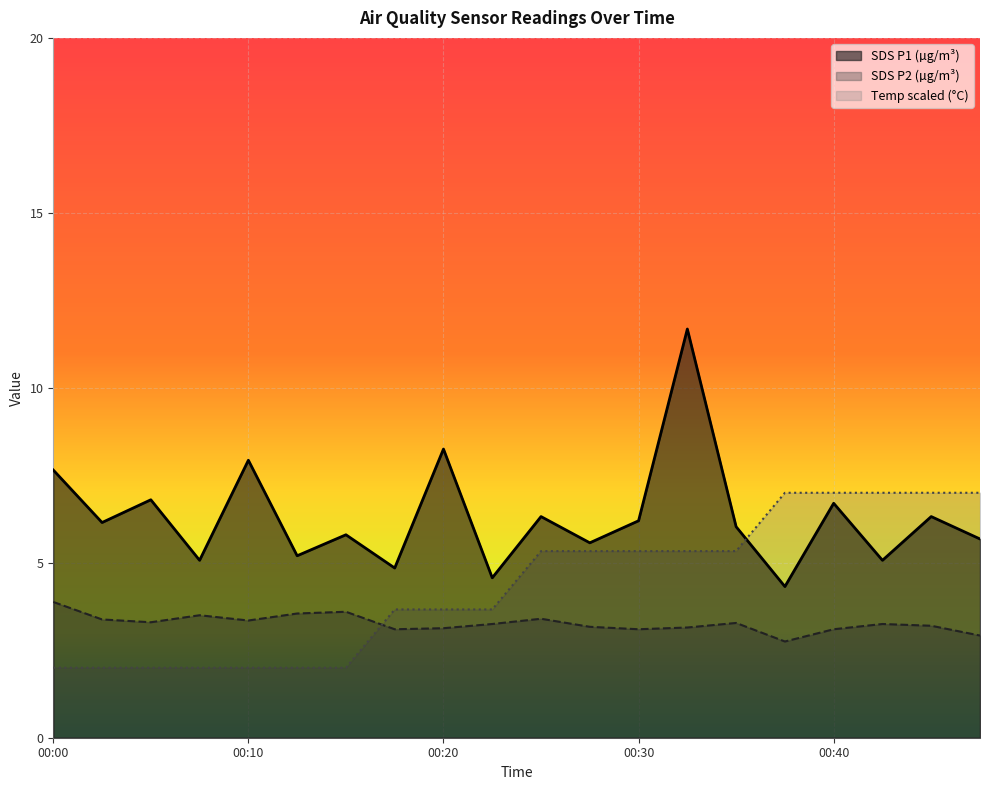

Reading right to left, what are all the values shown in this chart?

SDS_P1: 5.7	6.3	5.1	6.7	4.3	6.0	11.7	6.2	5.6	6.3	4.6	8.2	4.8	5.8	5.2	7.9	5.1	6.8	6.2	7.7
SDS_P2: 2.9	3.2	3.2	3.1	2.8	3.3	3.1	3.1	3.2	3.4	3.2	3.1	3.1	3.6	3.5	3.4	3.5	3.3	3.4	3.9
Temp: 7.0	7.0	7.0	7.0	7.0	5.3	5.3	5.3	5.3	5.3	3.7	3.7	3.7	2.0	2.0	2.0	2.0	2.0	2.0	2.0